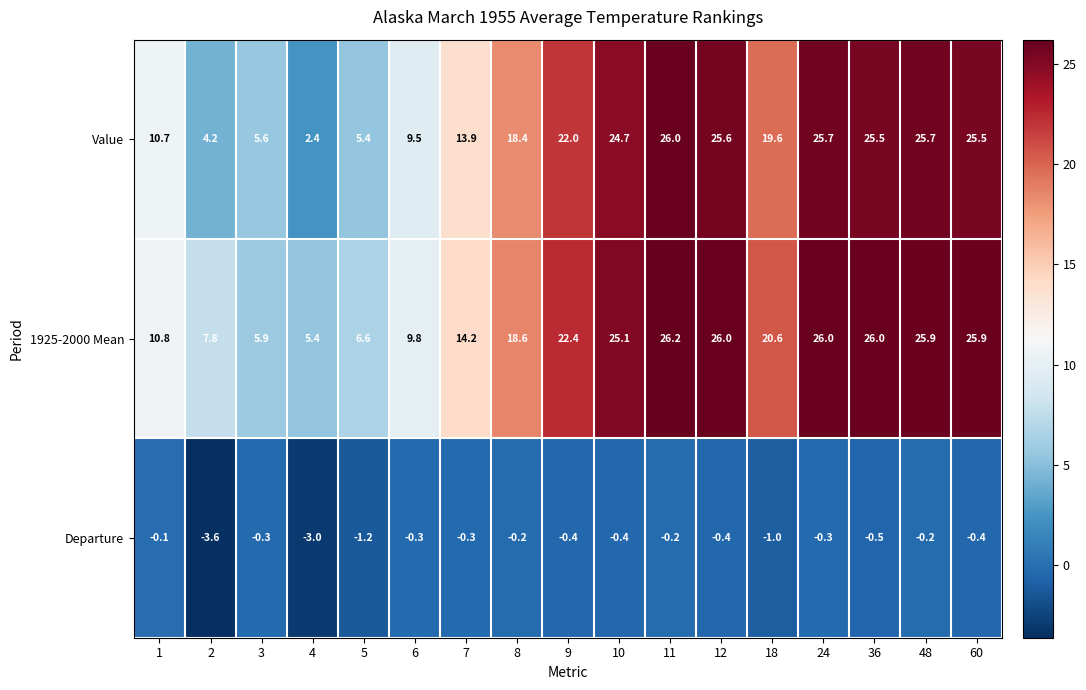

Rank the series by their maximum value, from highest to lowest.

1925-2000 Mean, Value, Departure